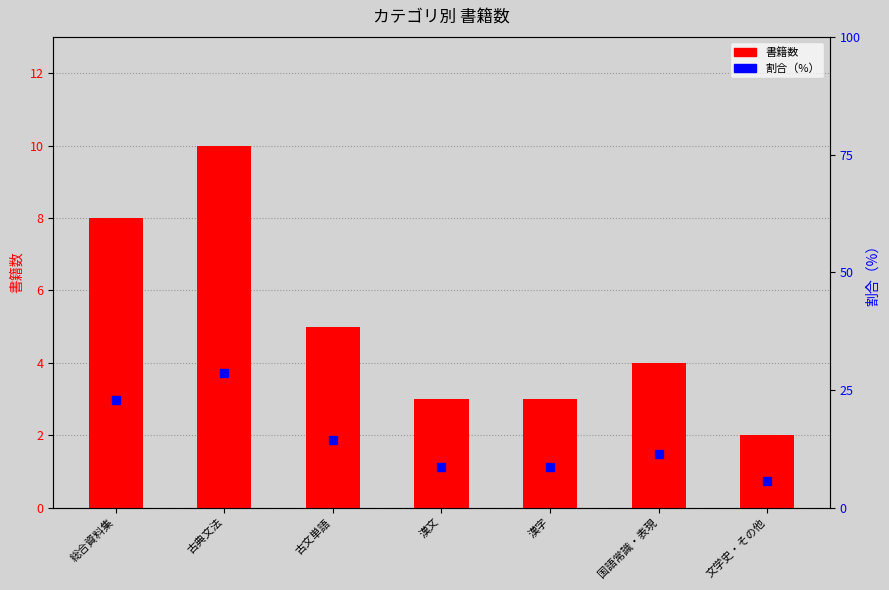

Which has a higher value, 古文単語 or 漢字?

古文単語